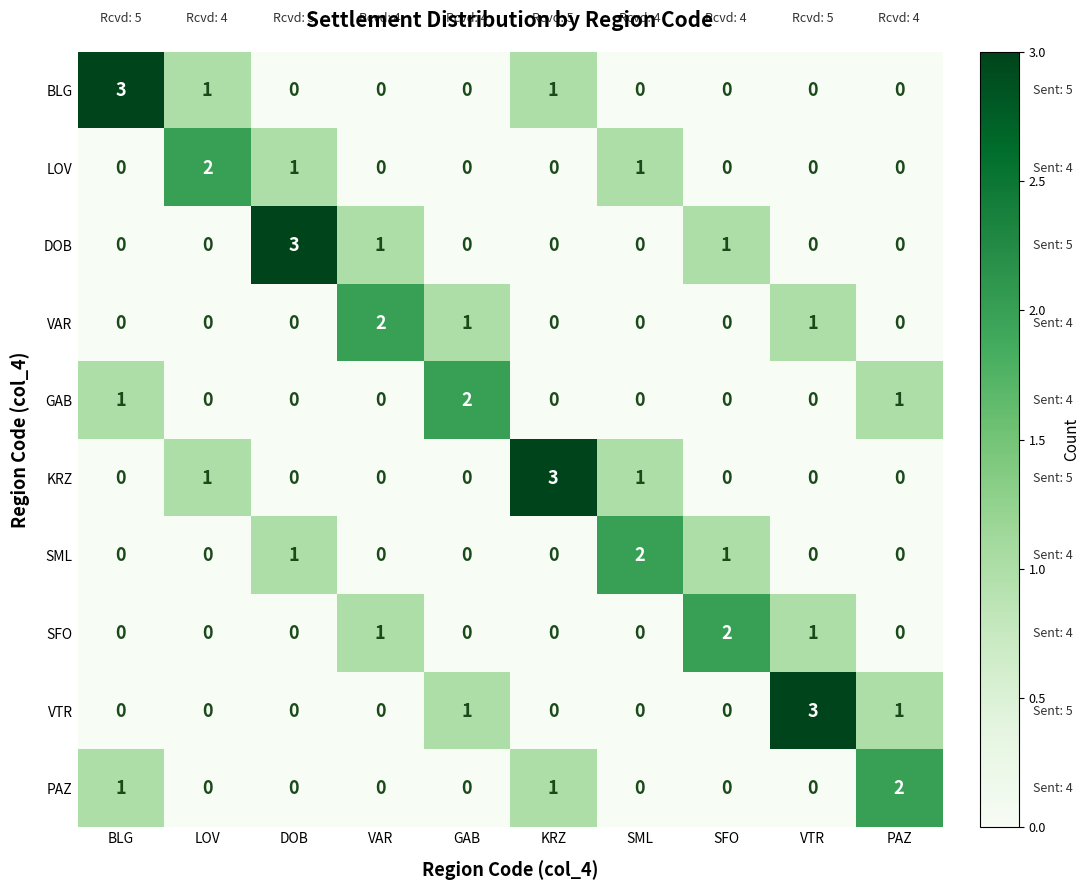

At how many categories does at least one series exceed 0?

10